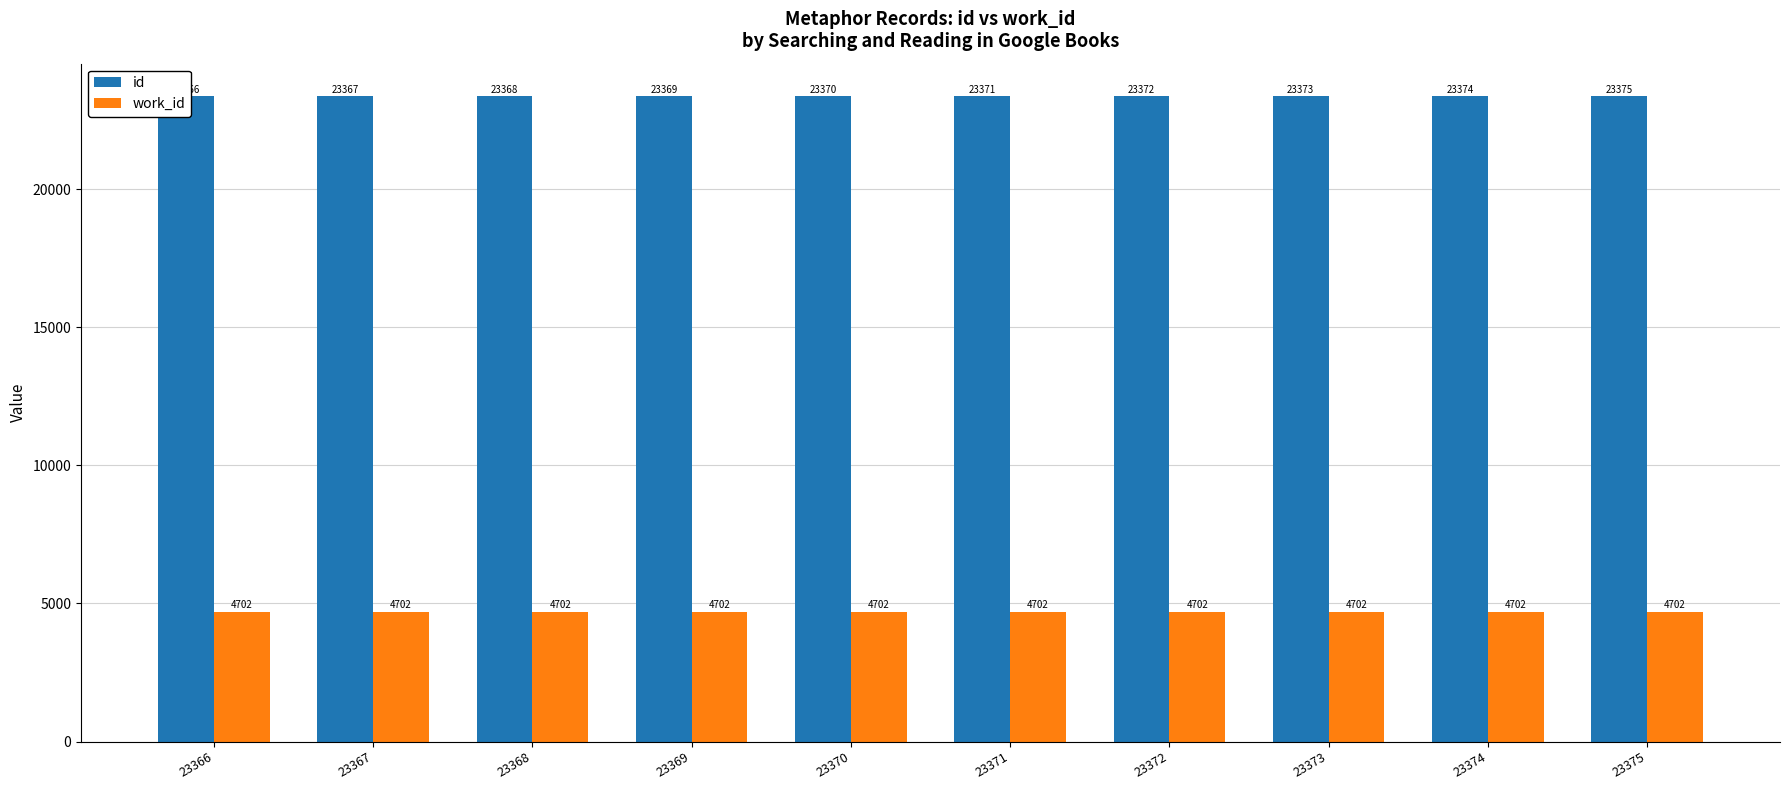

What is the total value across all series at 23369?

28071